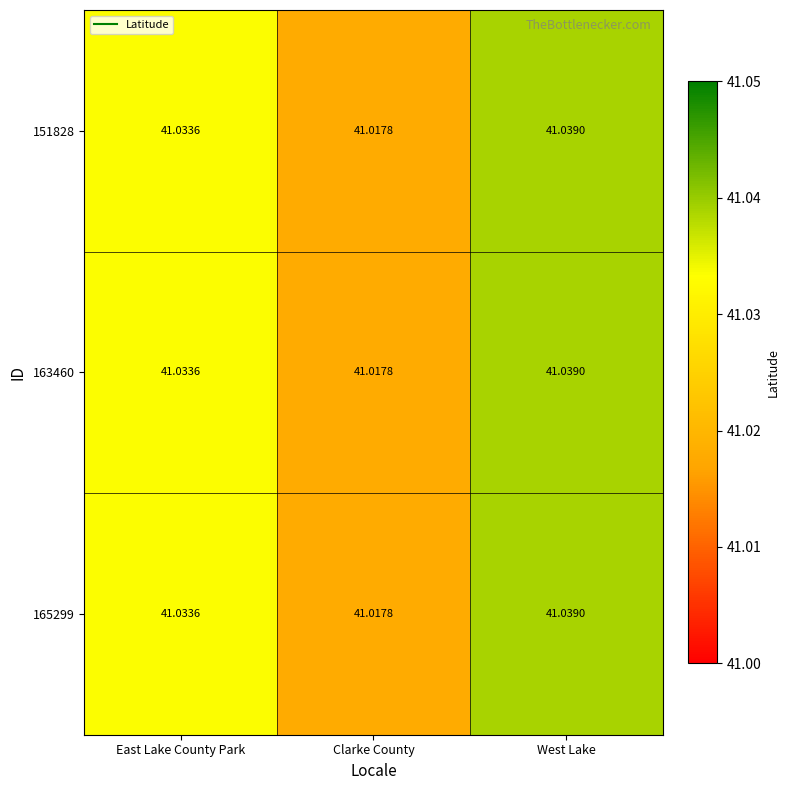

Which category has the highest value across all series?

West Lake